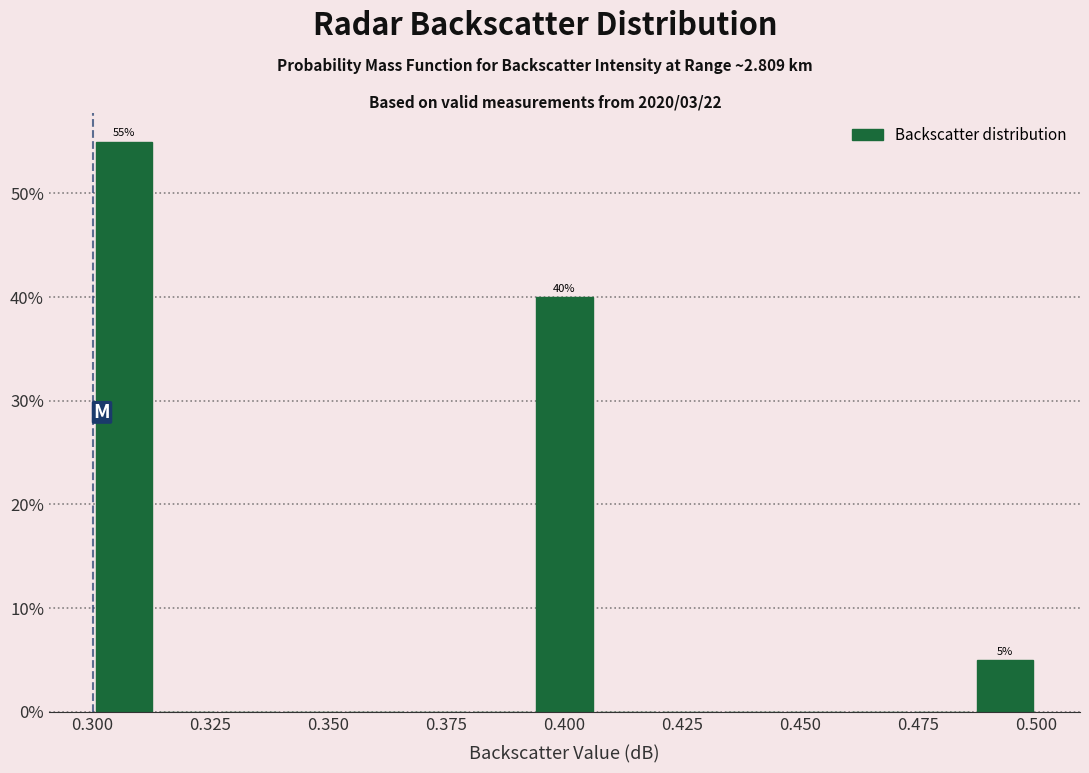

Read against the x-axis, roughly where is the centre of the tallest bar?

0.305